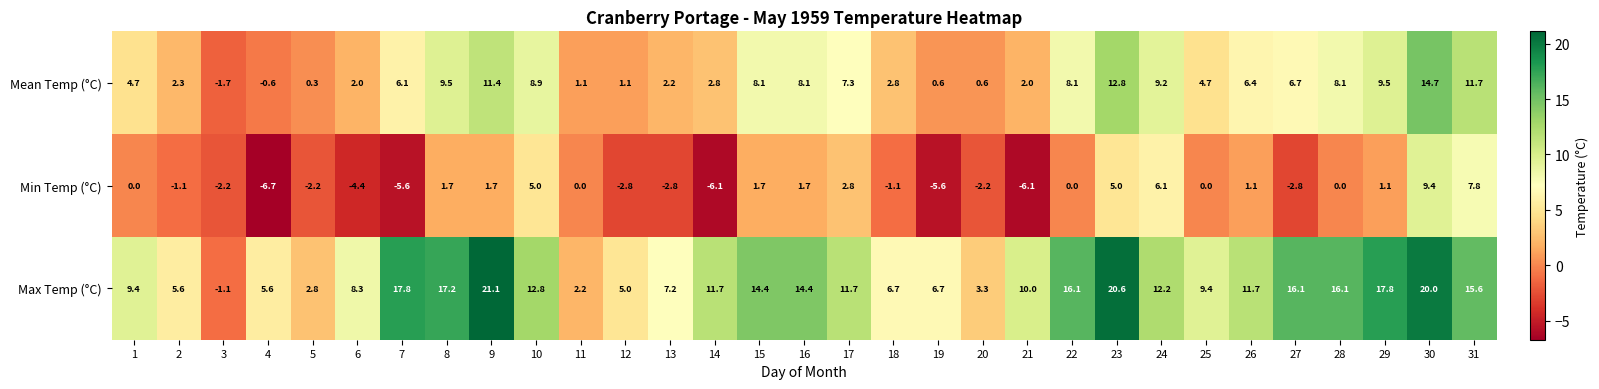

What is the difference between the Max Temp (°C) values at 9 and 29?

3.3